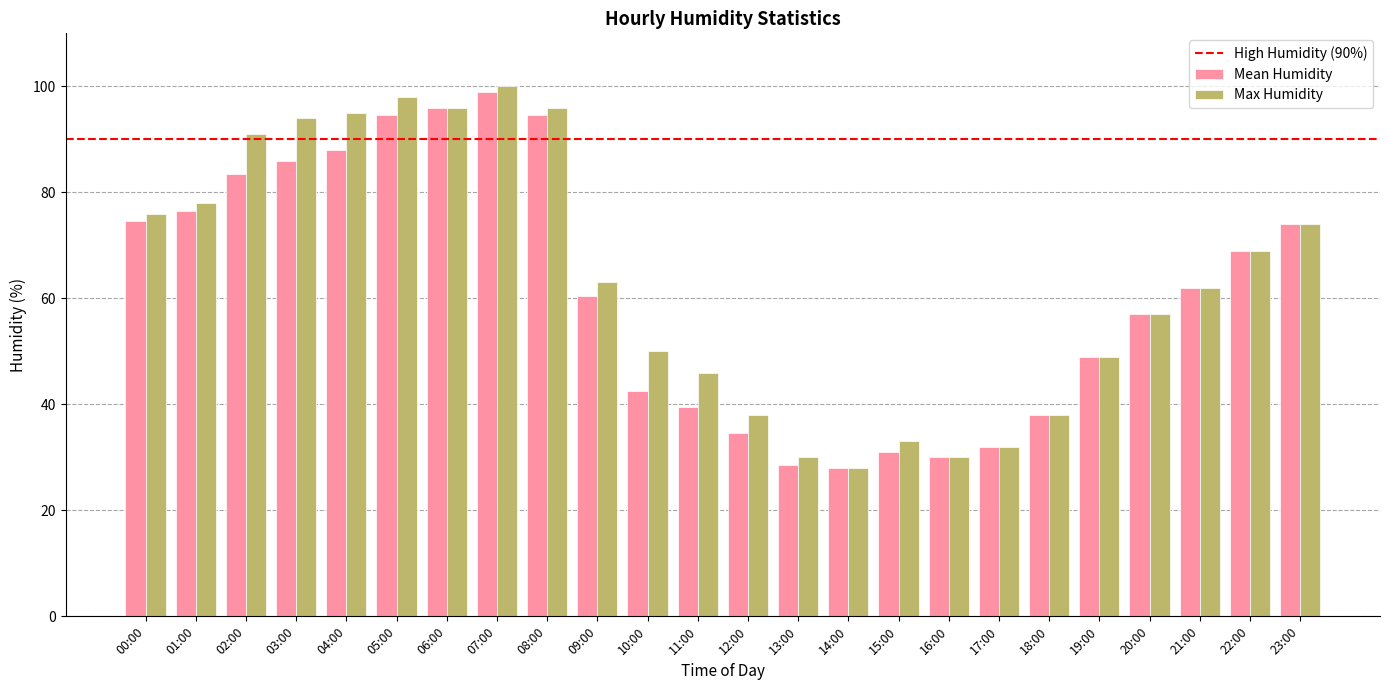

What is the total value across all series at 11:00?

85.5